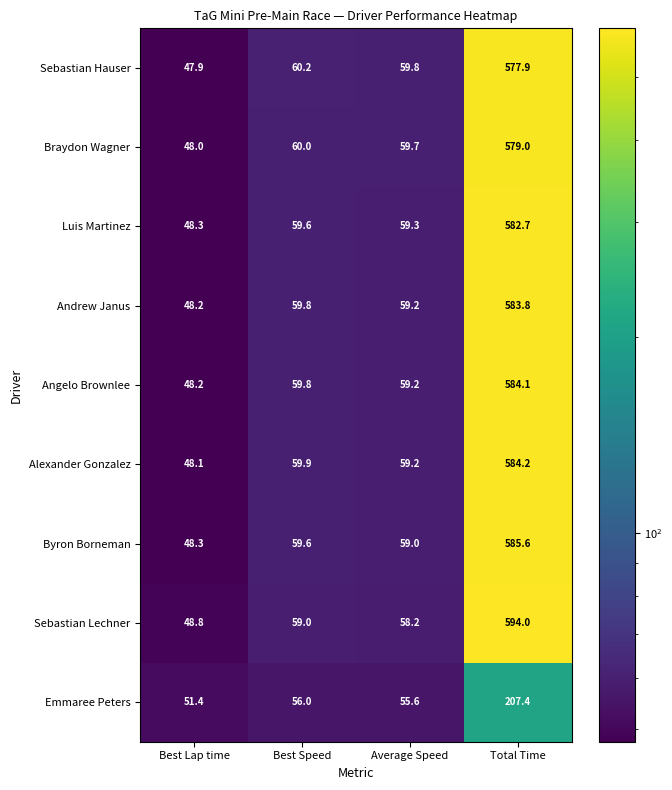

Is it true that Alexander Gonzalez equals 930.0 at Total Time?

False